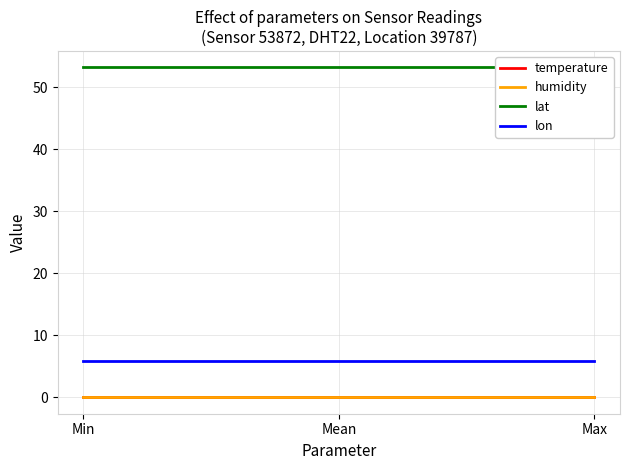

Which series has the widest spread of values?

temperature